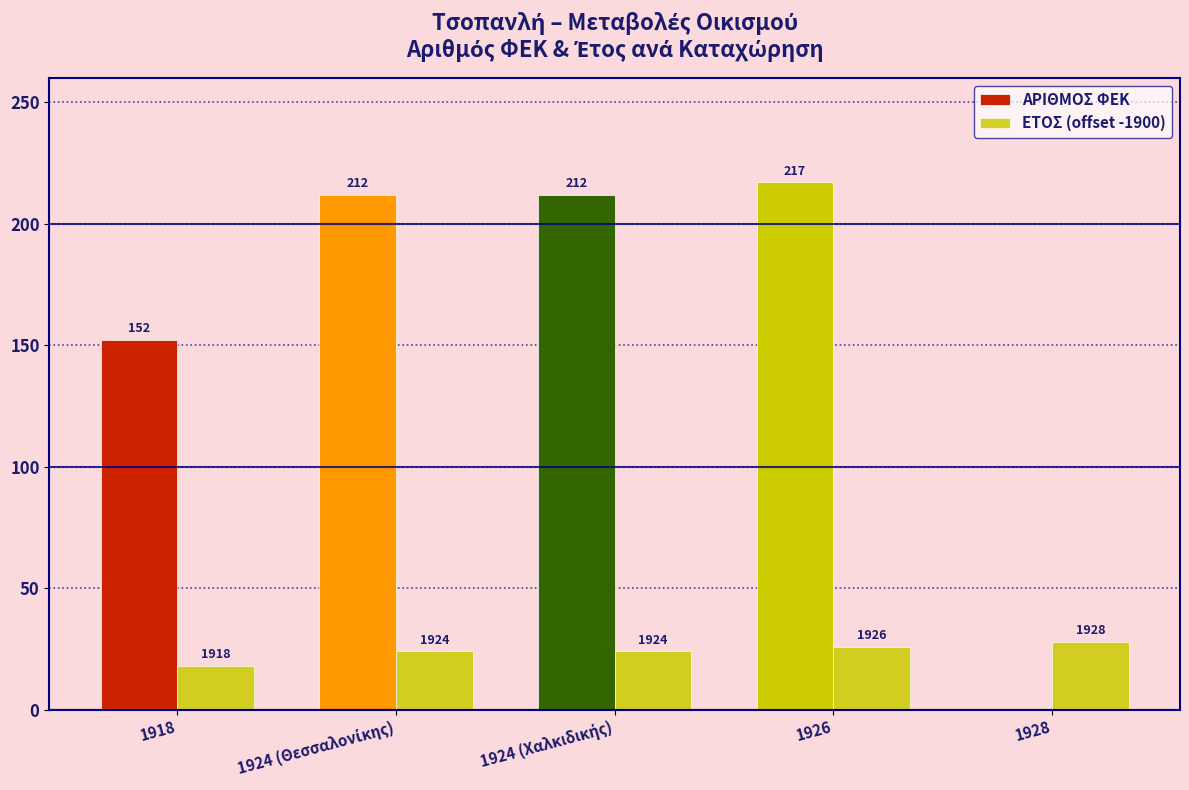

What is the average value of the ΑΡΙΘΜΟΣ ΦΕΚ series?

159